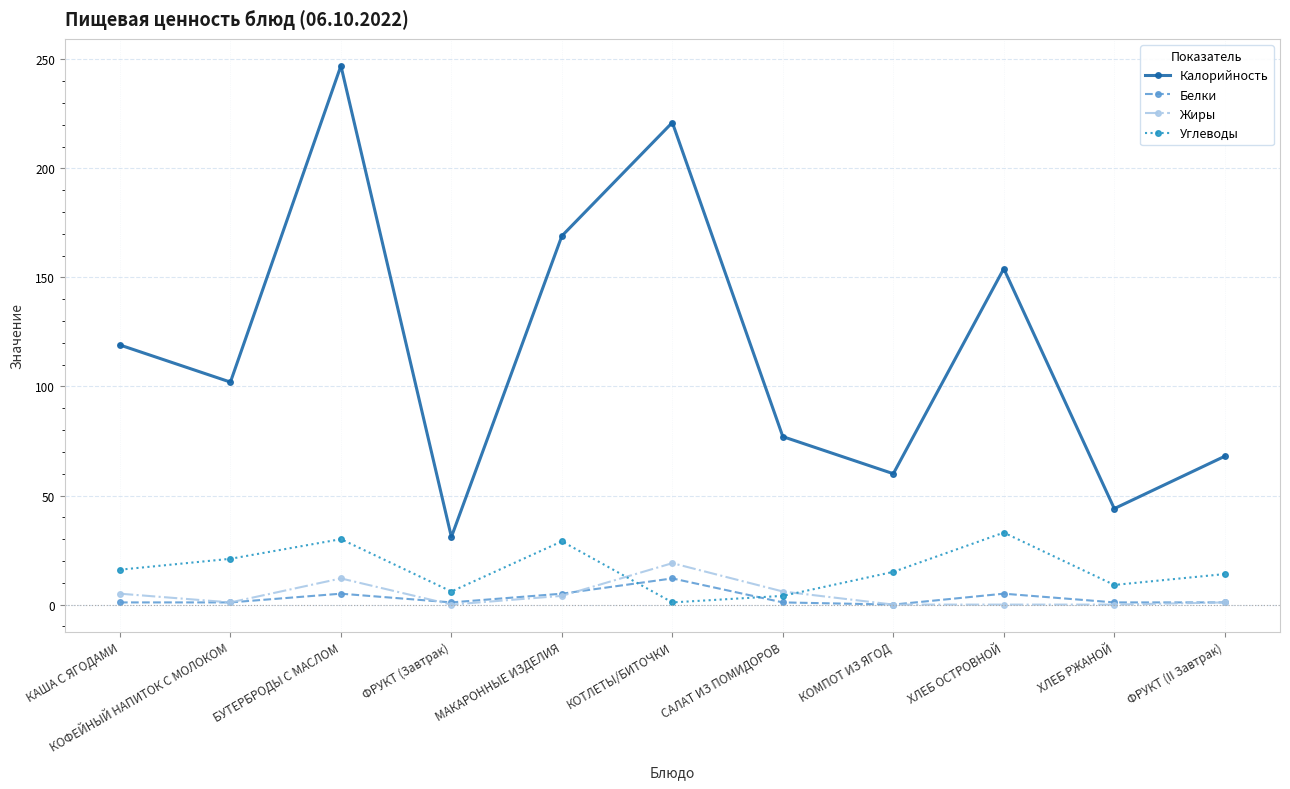

Which series has the widest spread of values?

Калорийность